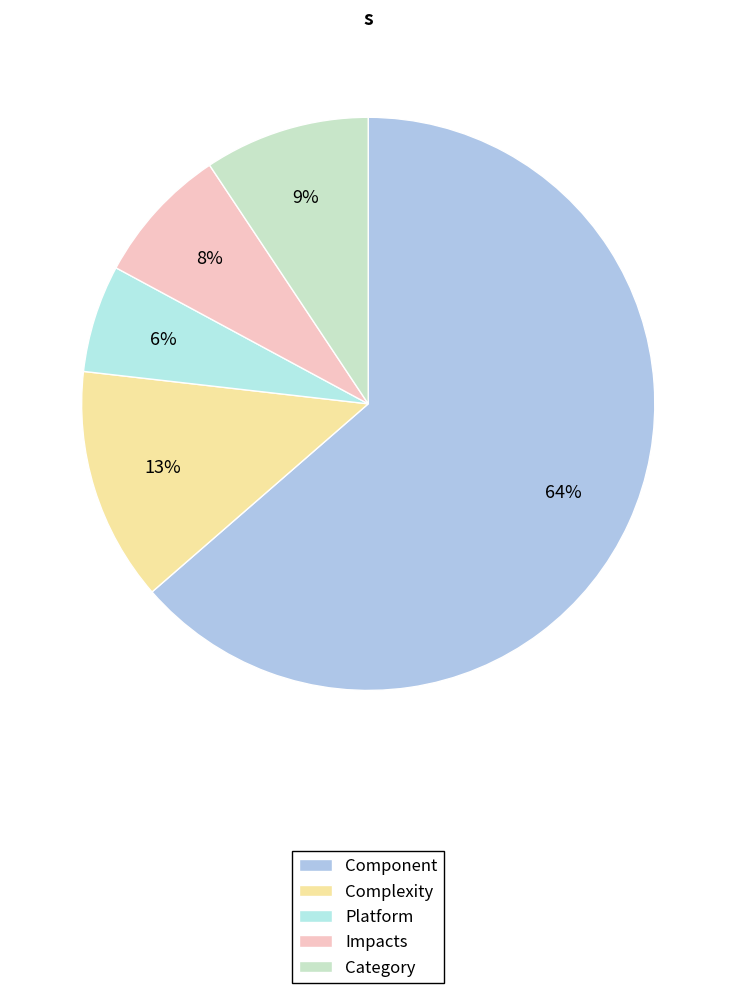

Which slice is the smallest?

Platform